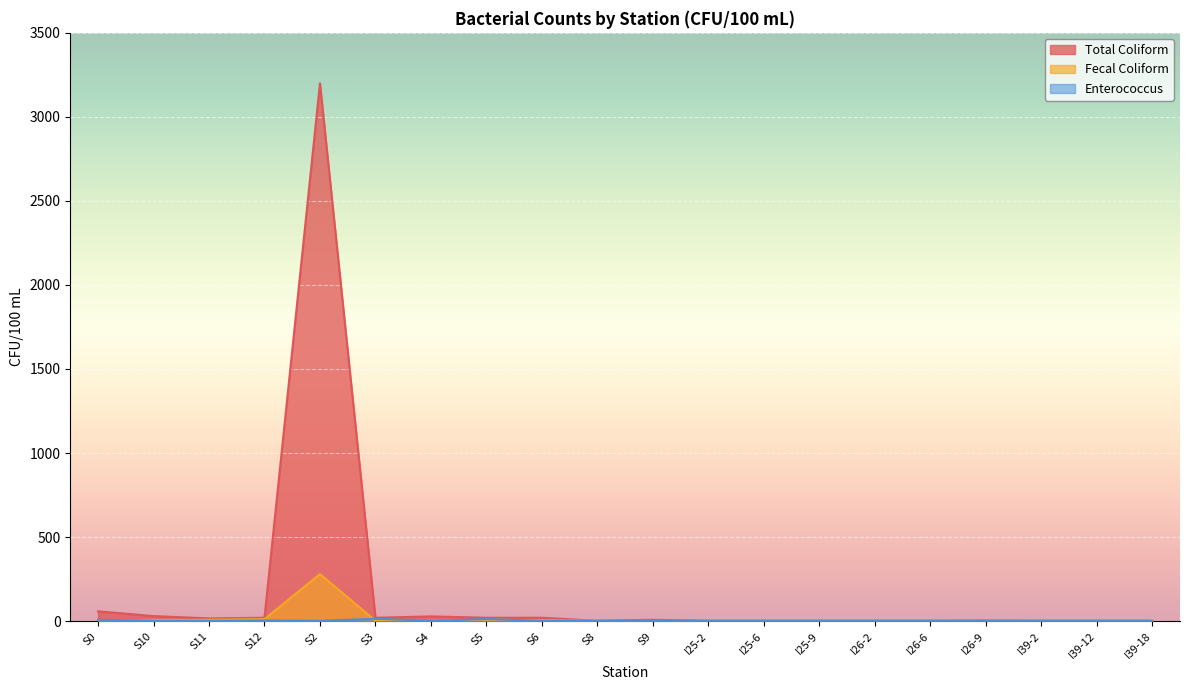

Reading right to left, list all the values displayed in this chart.

Total Coliform: 2	2	2	4	2	2	2	2	2	8	2	20	20	28	20	3200	20	16	30	58
Fecal Coliform: 2	2	2	2	2	2	2	2	2	2	2	6	8	2	2	280	12	8	6	2
Enterococcus: 2	2	2	2	2	2	2	2	2	6	2	2	12	2	14	2	4	2	2	8